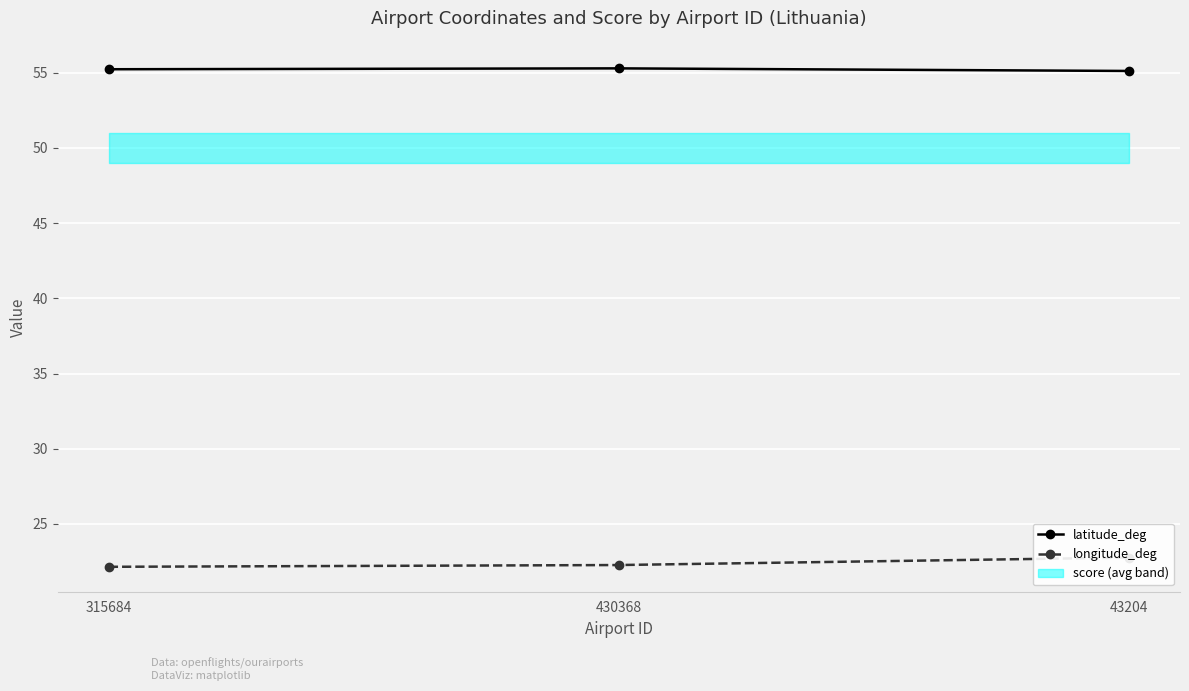

Reading right to left, transcribe all the data shown in this chart.

latitude_deg: 43204=55.1	430368=55.3	315684=55.2
longitude_deg: 43204=22.8	430368=22.3	315684=22.2